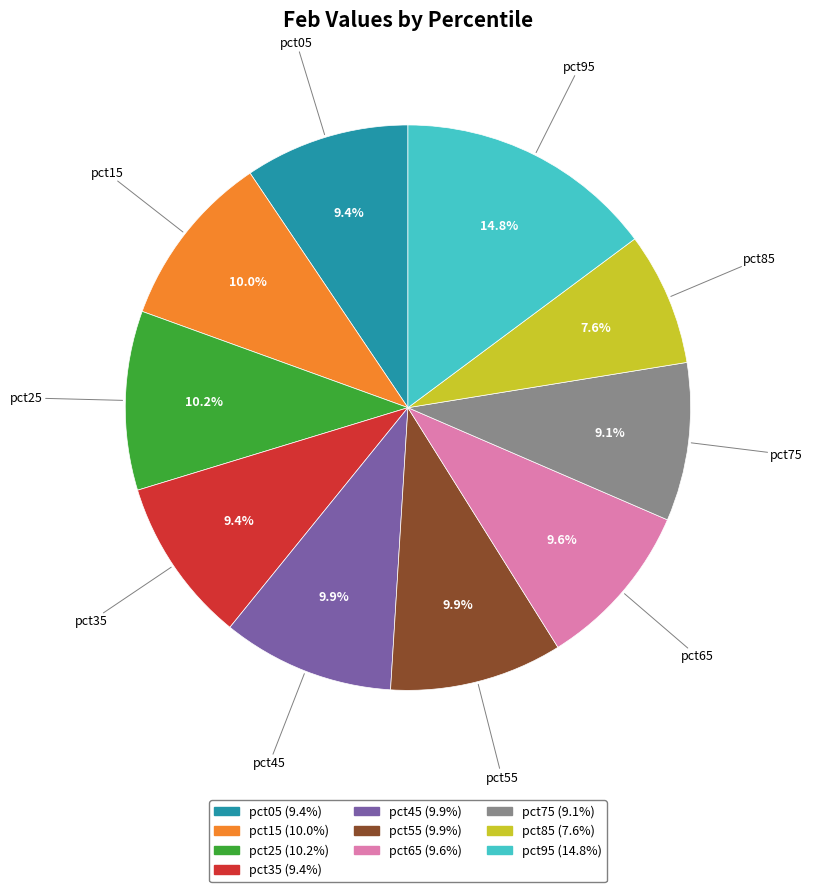

What percentage is NOT represented by pct65?

90.4%